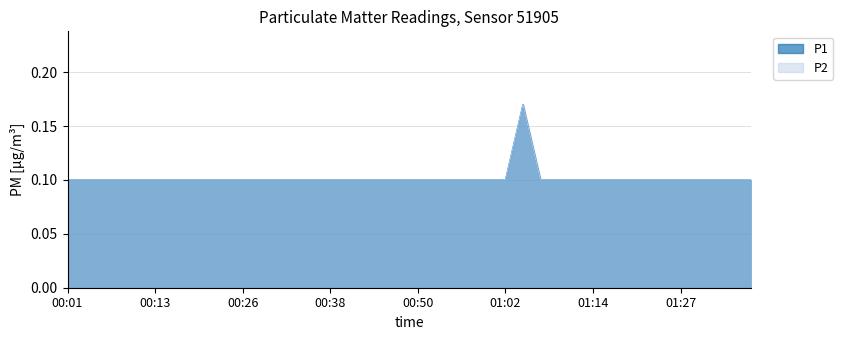

What is the value of the P1 point at the 21st from the left?

0.1